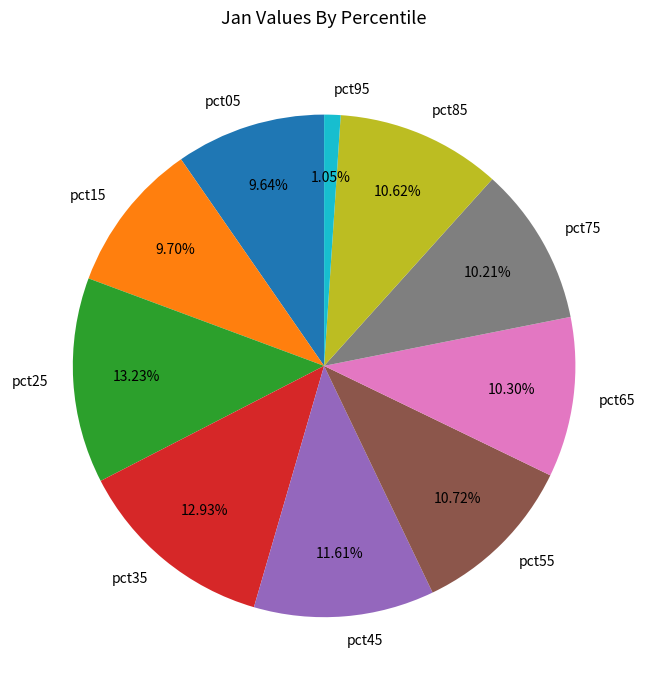

What is the ratio of the value at pct25 to the value at pct45?

1.1